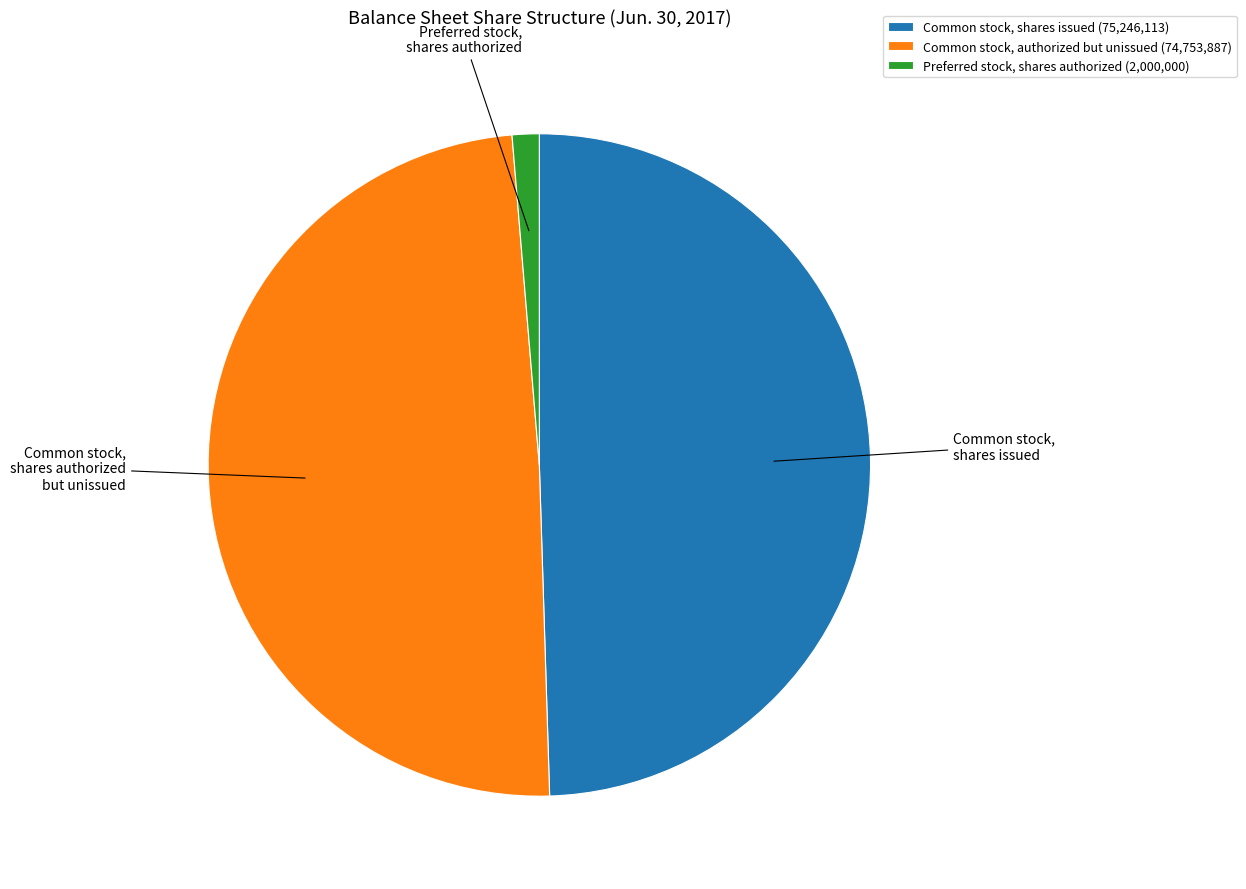

Does Common stock, shares issued (75,246,113) account for over 50% of the chart?

No